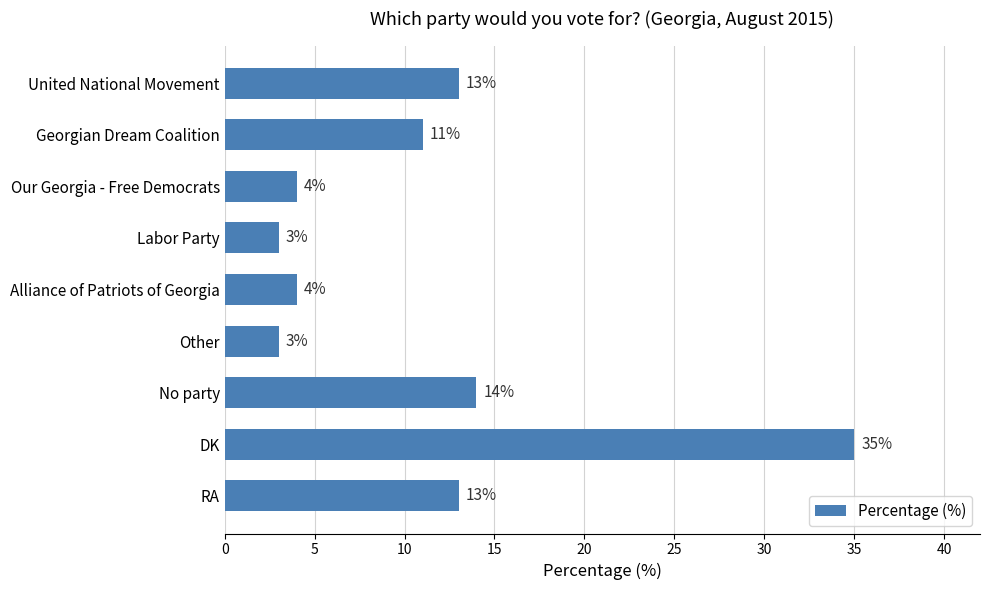

How many bars are there in total?

9